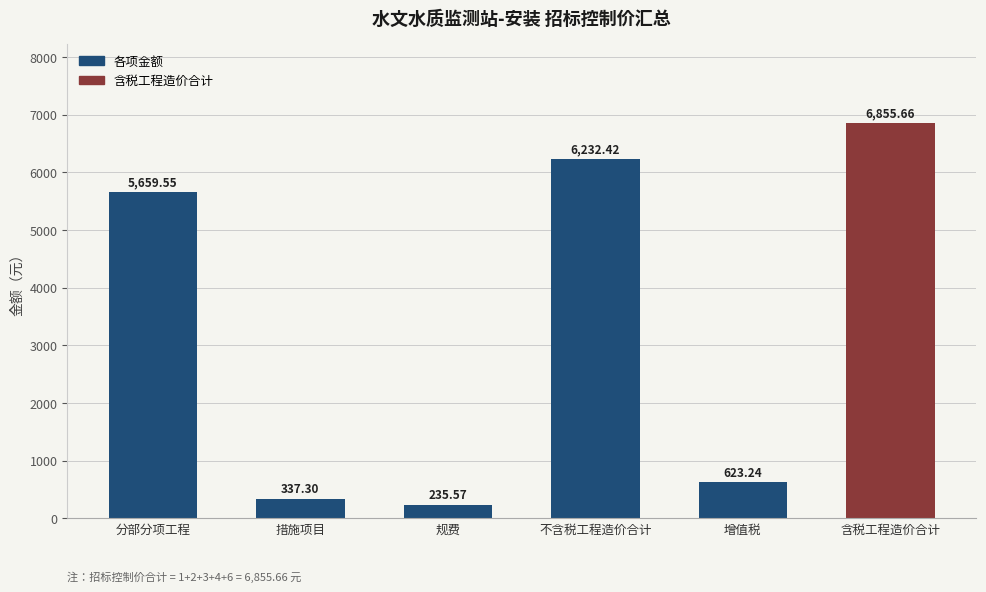

Read the value at 增值税.

623.2